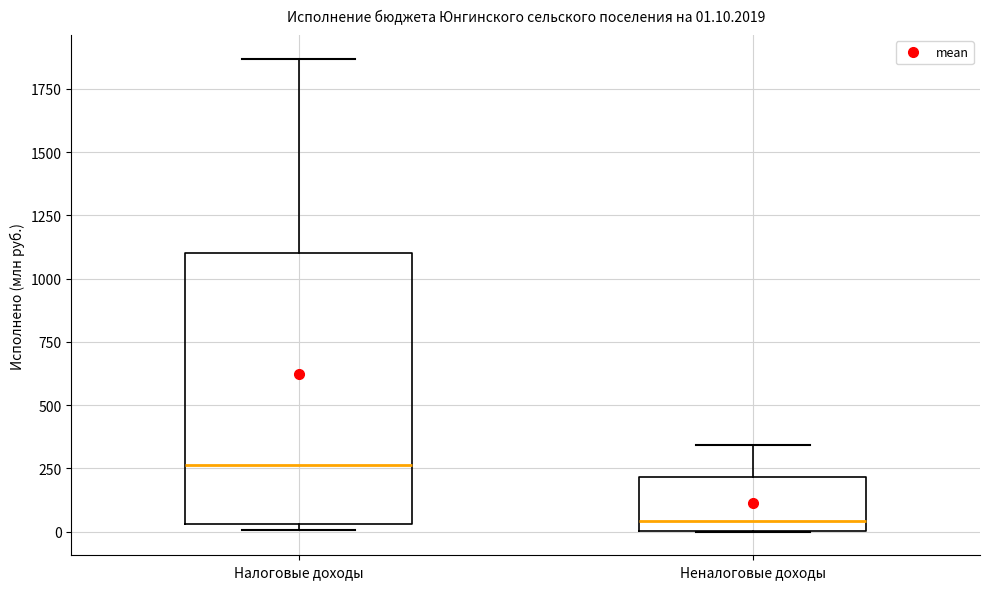

Which box has the highest median line?

Налоговые доходы